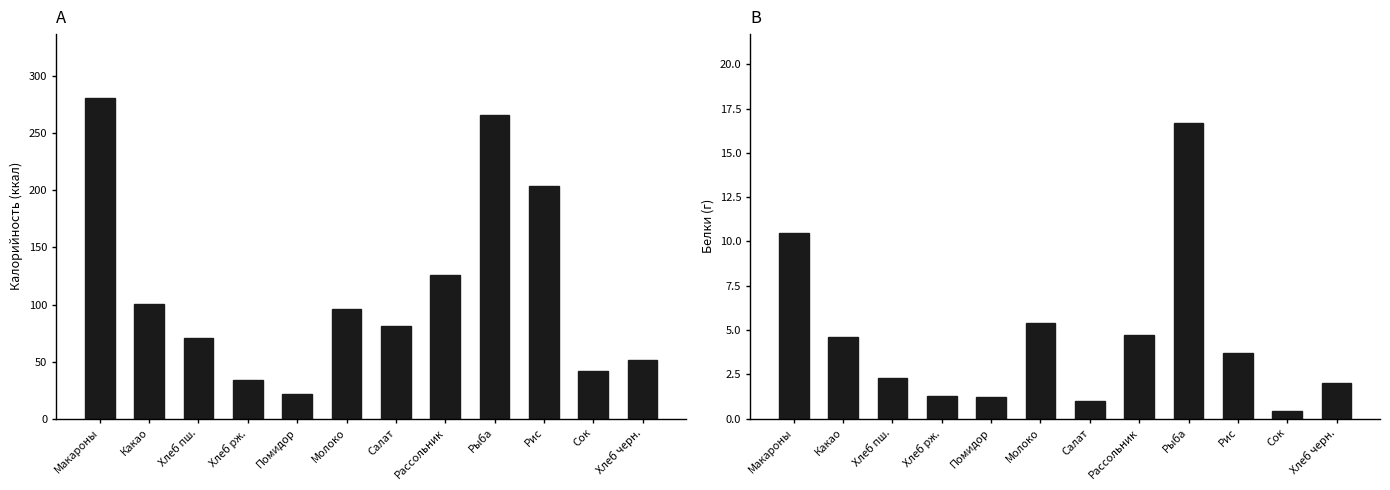

What is the spread (max minus min) of values at Хлеб черн.?

49.2